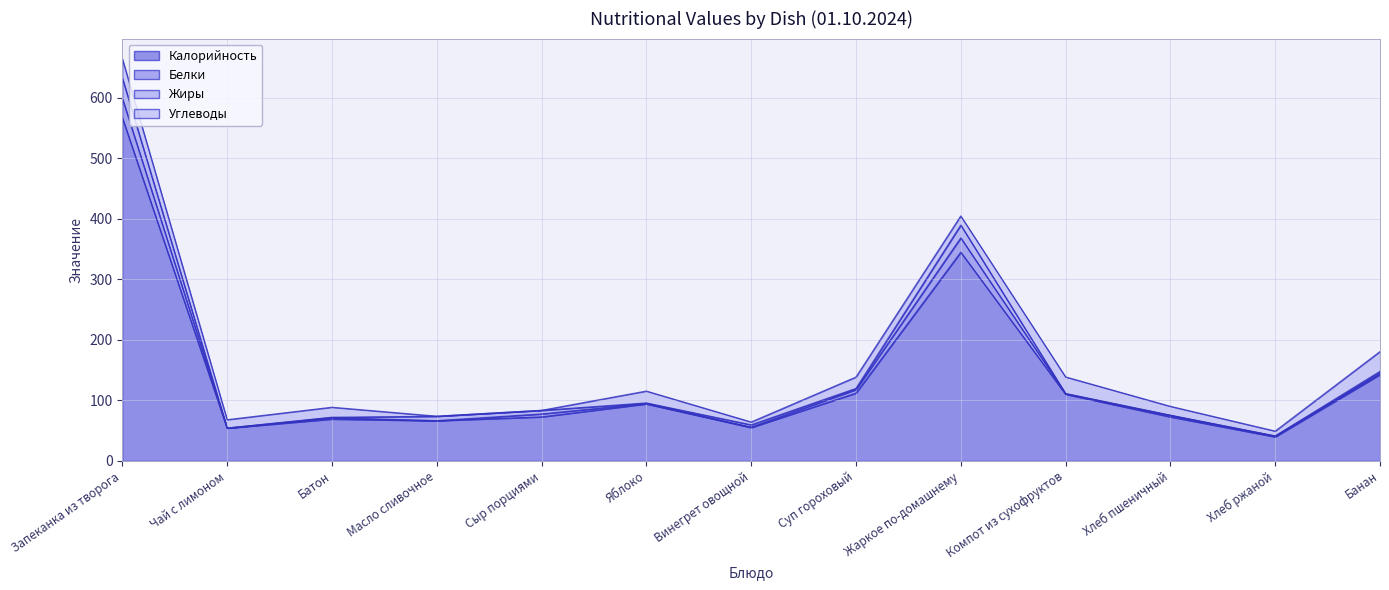

Reading left to right, list all the values displayed in this chart.

Калорийность: Запеканка из творога=566.7	Чай с лимоном=54.0	Батон=69.0	Масло сливочное=66.2	Сыр порциями=72.6	Яблоко=94.0	Винегрет овощной=55.0	Суп гороховый=111.9	Жаркое по-домашнему=344.5	Компот из сухофруктов=110.0	Хлеб пшеничный=72.6	Хлеб ржаной=39.6	Банан=142.5
Белки: Запеканка из творога=32.0	Чай с лимоном=0.1	Батон=2.4	Масло сливочное=0.1	Сыр порциями=4.8	Яблоко=0.8	Винегрет овощной=0.8	Суп гороховый=5.7	Жаркое по-домашнему=23.6	Компот из сухофруктов=1.0	Хлеб пшеничный=2.4	Хлеб ржаной=1.3	Банан=2.2
Жиры: Запеканка из творога=33.6	Чай с лимоном=0.0	Батон=0.6	Масло сливочное=7.2	Сыр порциями=5.9	Яблоко=0.8	Винегрет овощной=3.7	Суп гороховый=2.0	Жаркое по-домашнему=21.1	Компот из сухофруктов=0.0	Хлеб пшеничный=0.3	Хлеб ржаной=0.2	Банан=3.0
Углеводы: Запеканка из творога=31.9	Чай с лимоном=13.8	Батон=16.5	Масло сливочное=0.1	Сыр порциями=0.1	Яблоко=19.6	Винегрет овощной=4.6	Суп гороховый=18.8	Жаркое по-домашнему=15.1	Компот из сухофруктов=27.5	Хлеб пшеничный=14.6	Хлеб ржаной=7.9	Банан=32.7